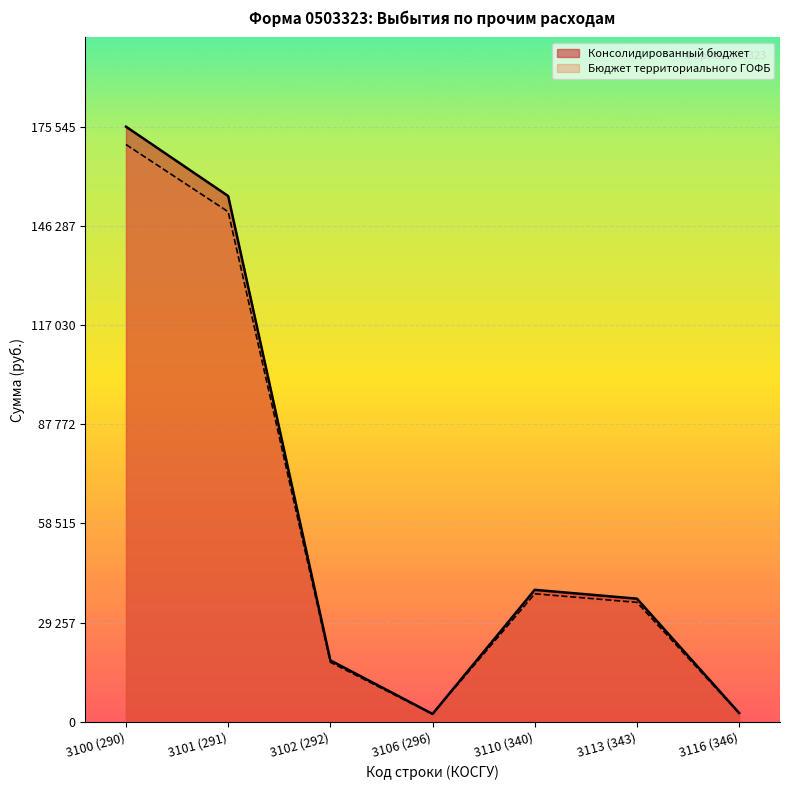

Where does the Бюджет территориального ГОФБ series first go above 35232?

3100 (290)